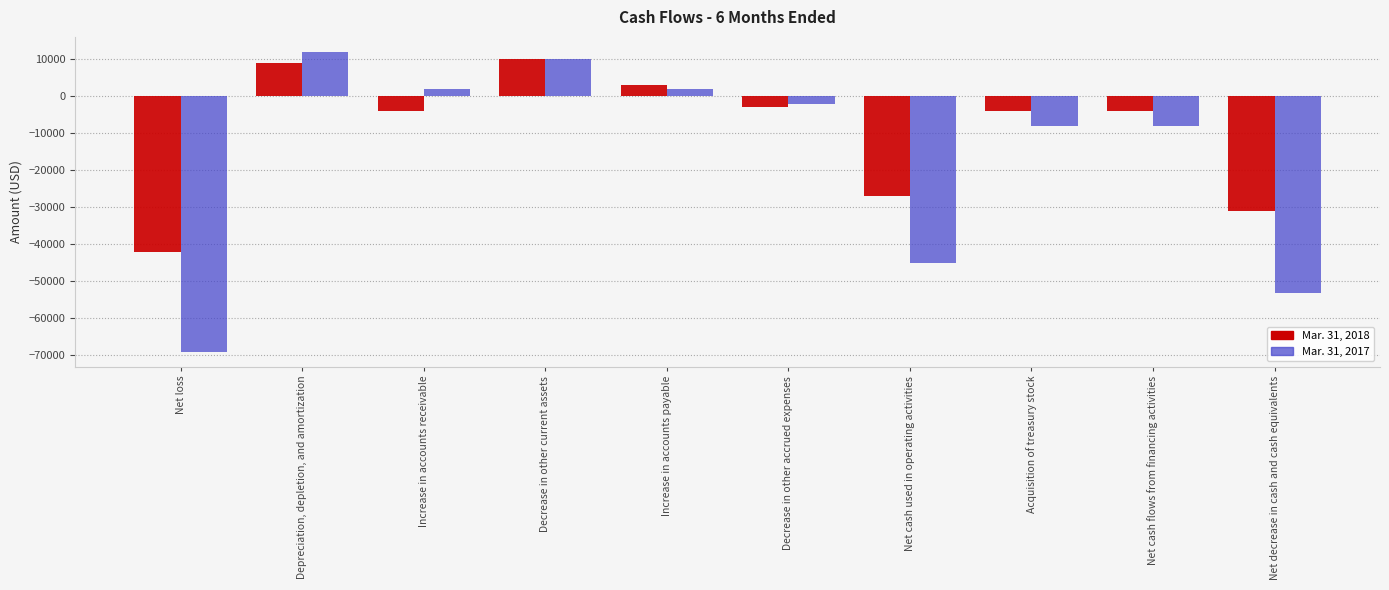

What is the value of the Mar. 31, 2017 bar at the 4th from the left?

10000